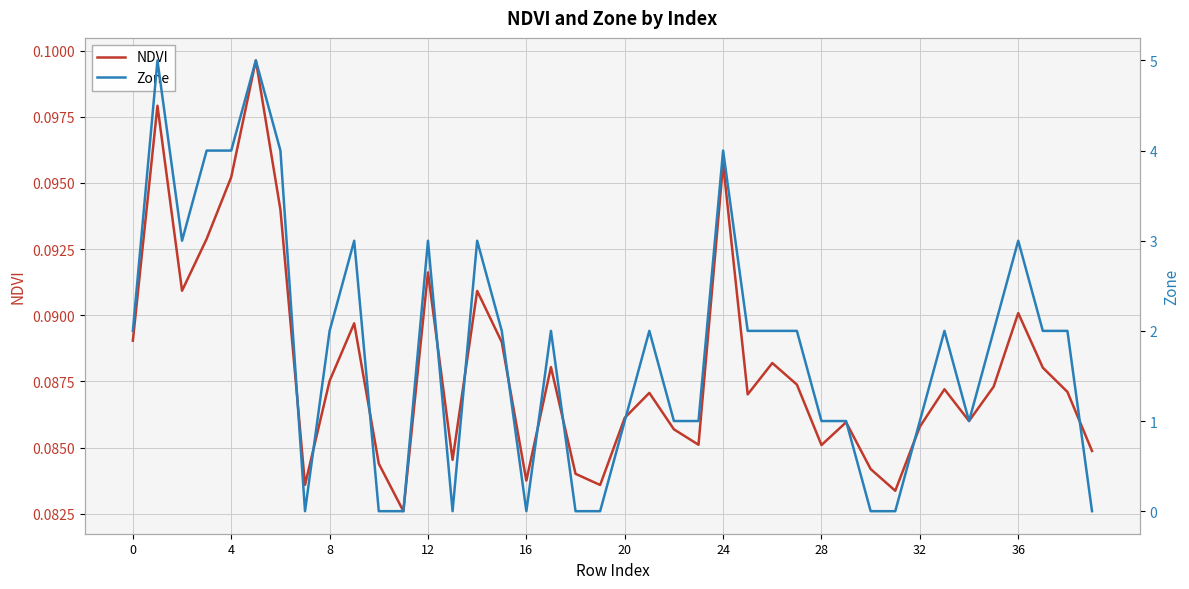

True or false: NDVI has more than 1 interior local peaks.

True